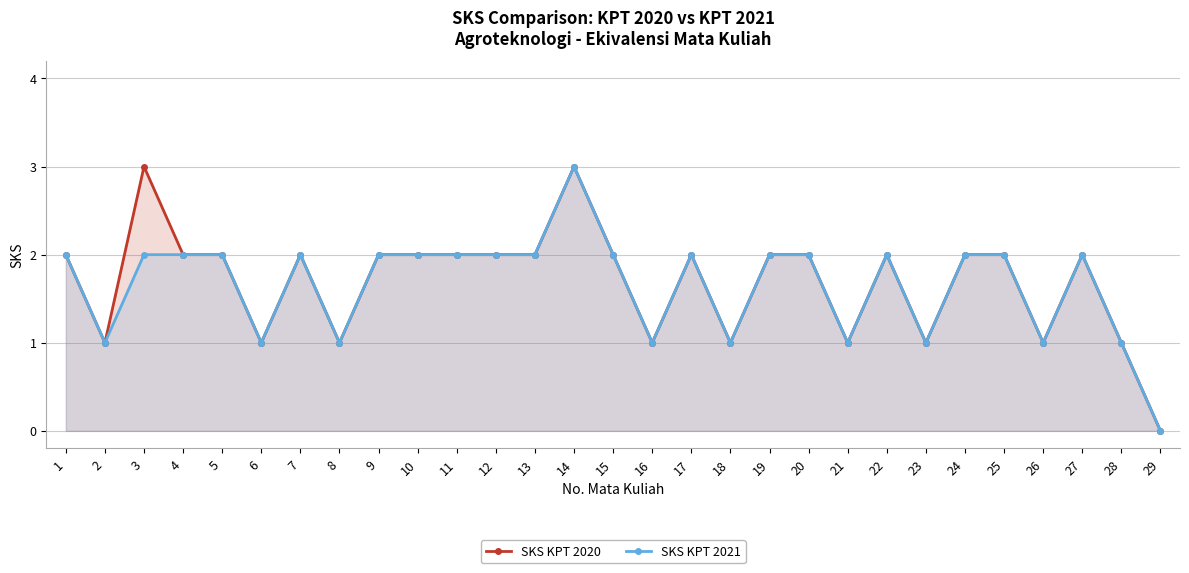

At 8, list the series in order from largest to smallest.

SKS KPT 2020, SKS KPT 2021